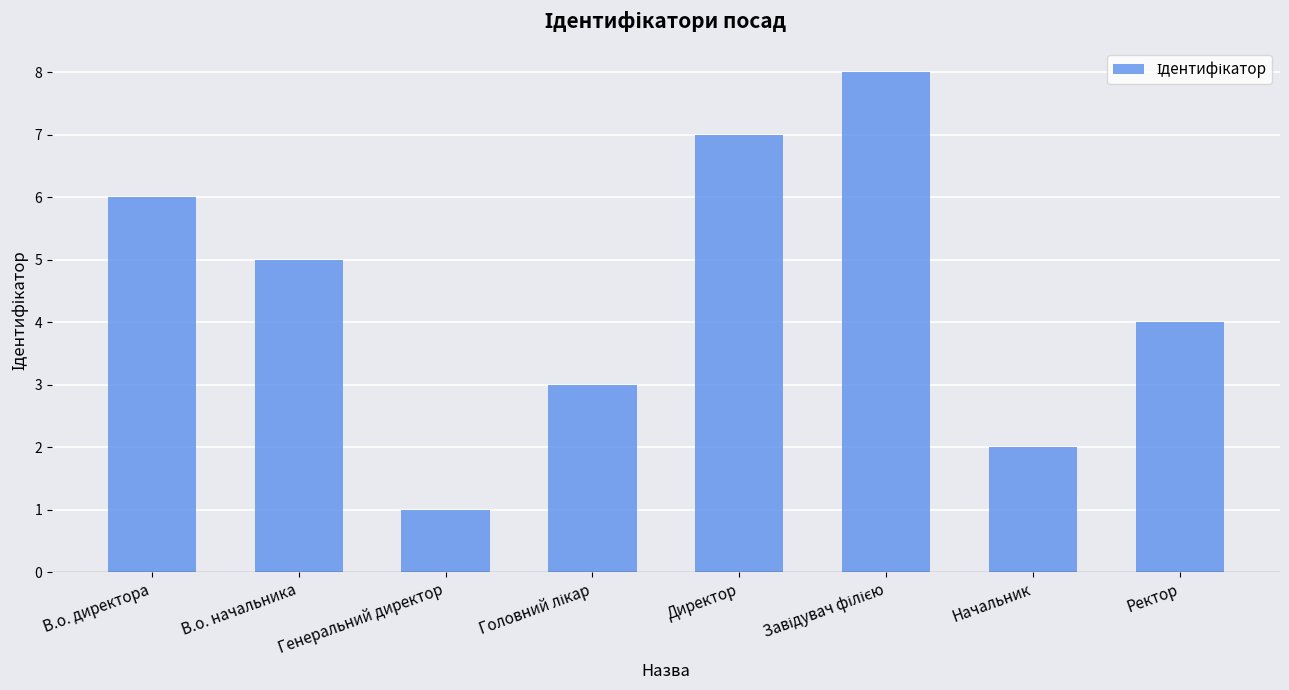

What is the label of the 2nd bar from the left?

В.о. начальника